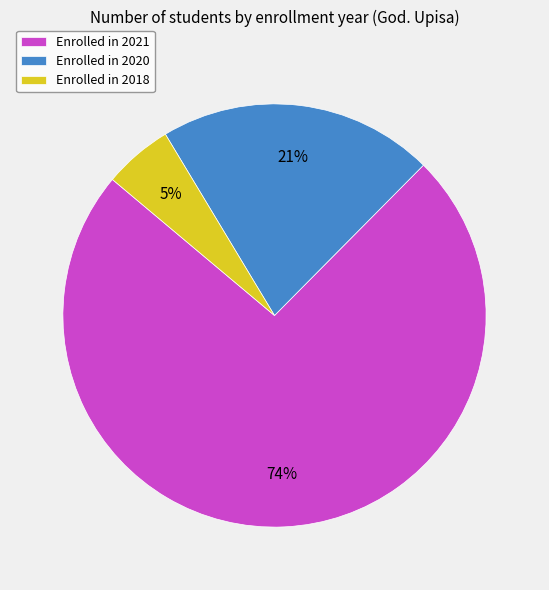

To the nearest percent, what is the average slice percentage?

33%